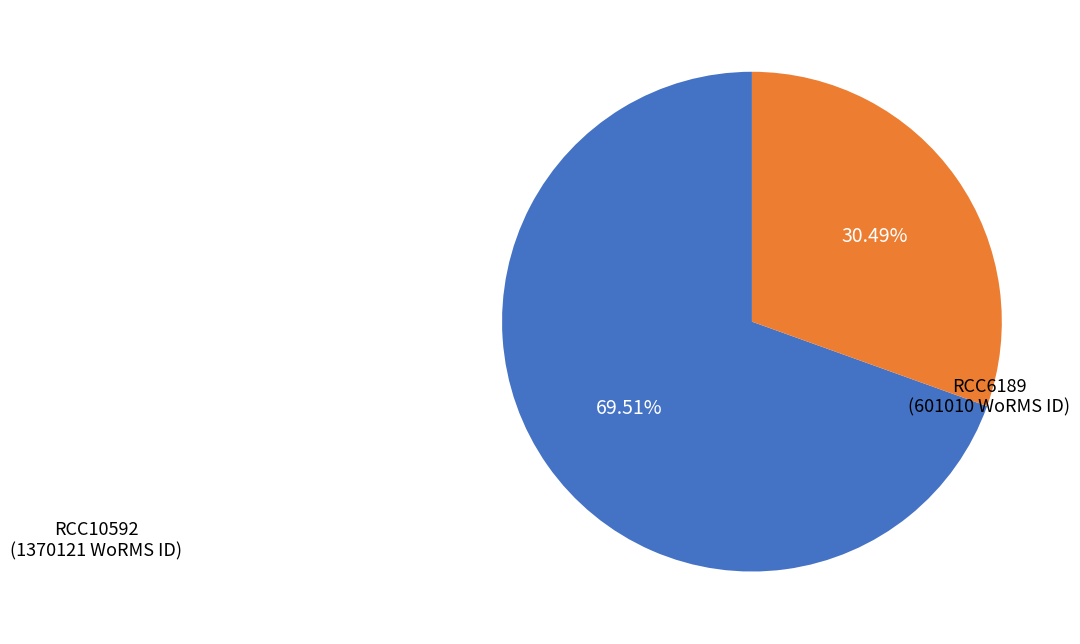

To the nearest percent, what percentage of the pie is RCC6189?

30%